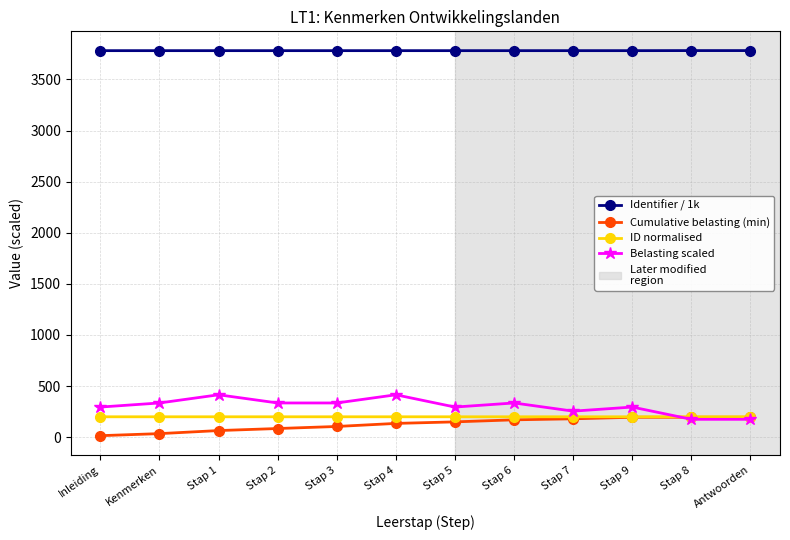

What is the greatest value displayed?

3782.4